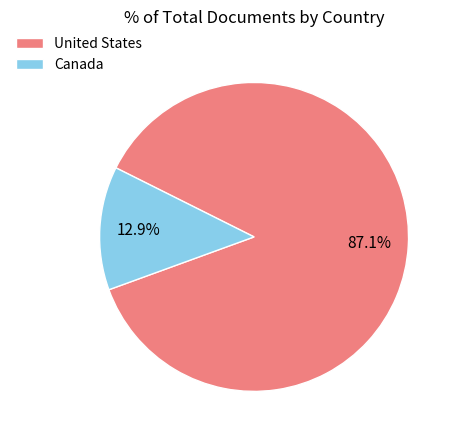

Is it true that Canada is 13% of the pie?

True